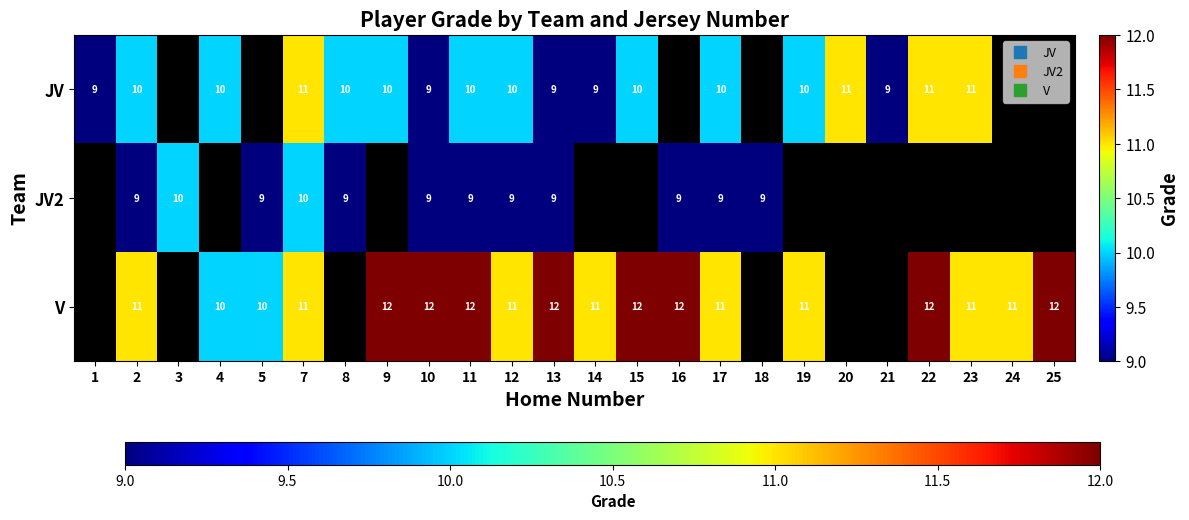

Count the V values in the range 11 to 12.

16